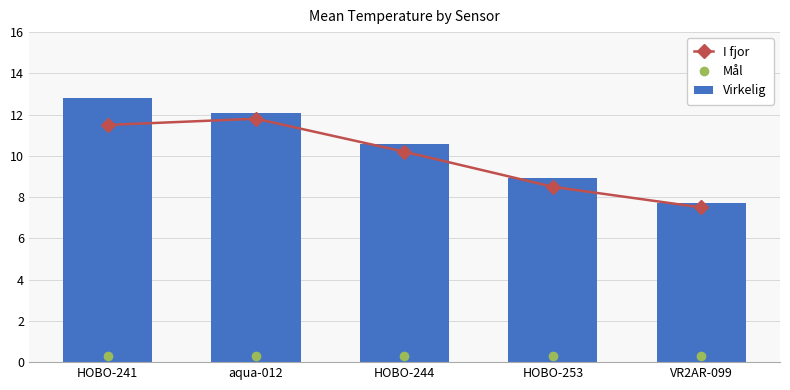

How many groups of bars are there?

5